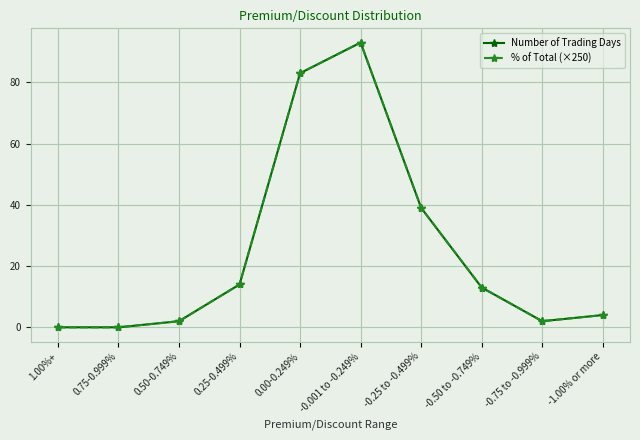

Which series has the largest total across all categories?

Number of Trading Days